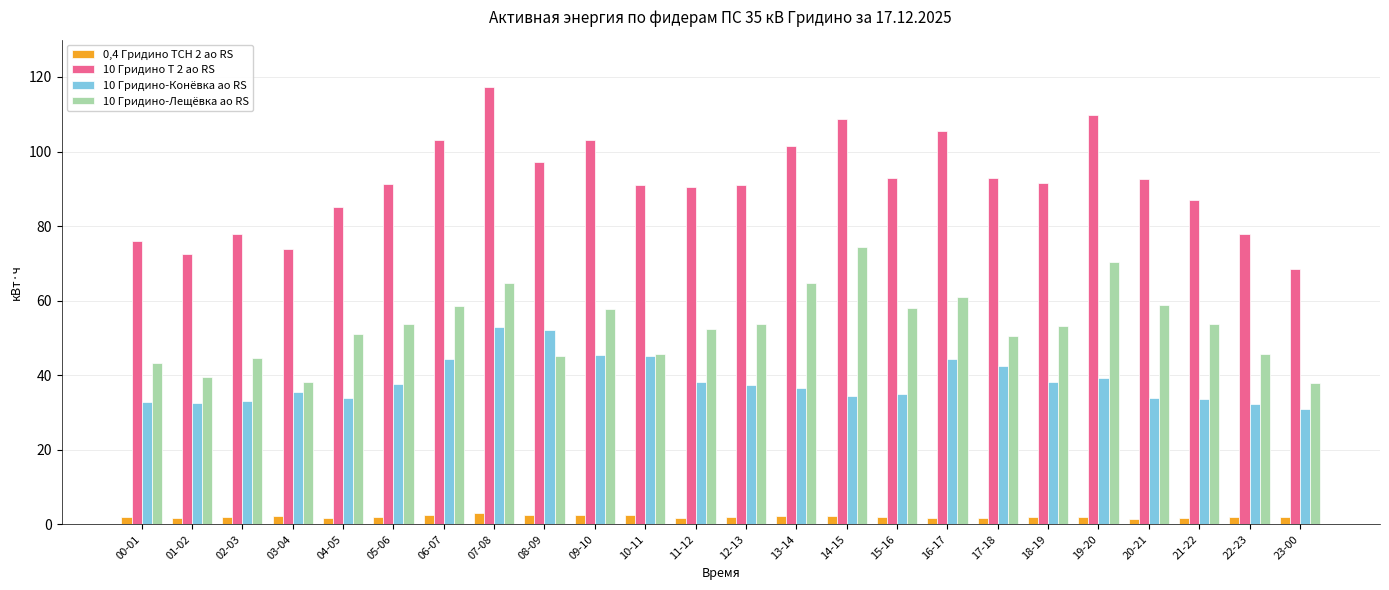

Which series has the largest total across all categories?

10 Гридино Т 2 ао RS